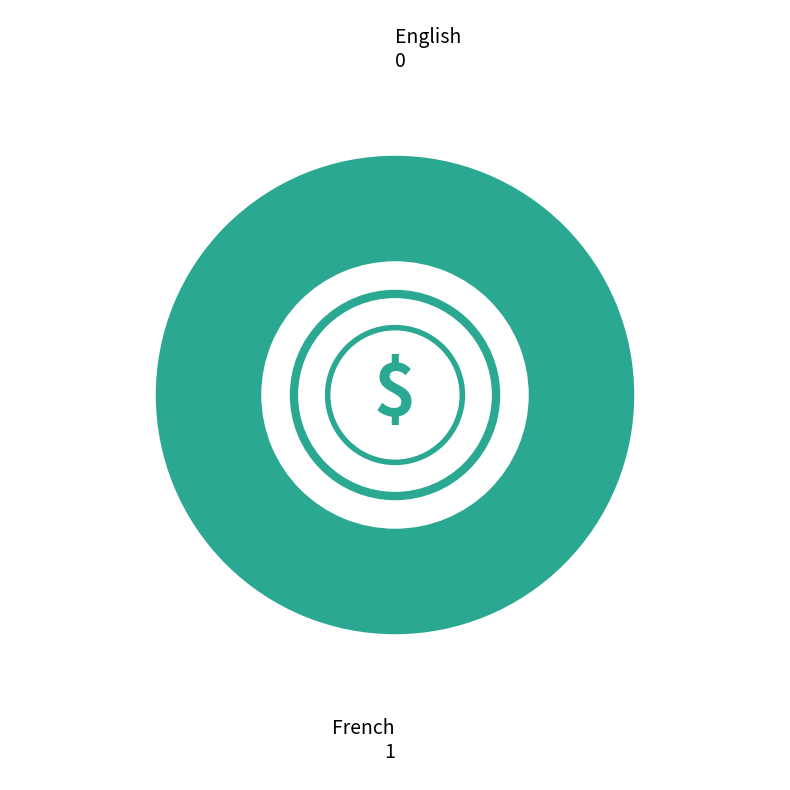

To the nearest percent, what is the difference between the English and French slice percentages?

100%